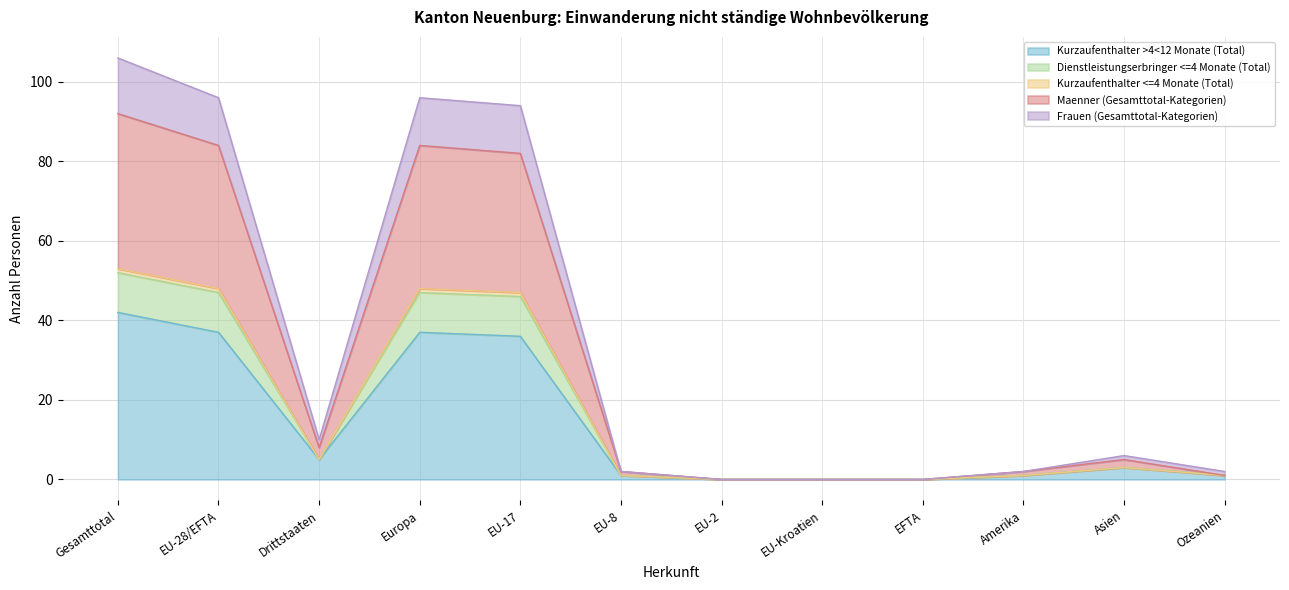

Is it true that Kurzaufenthalter >4<12 Monate (Total) equals -15 at EU-2?

False